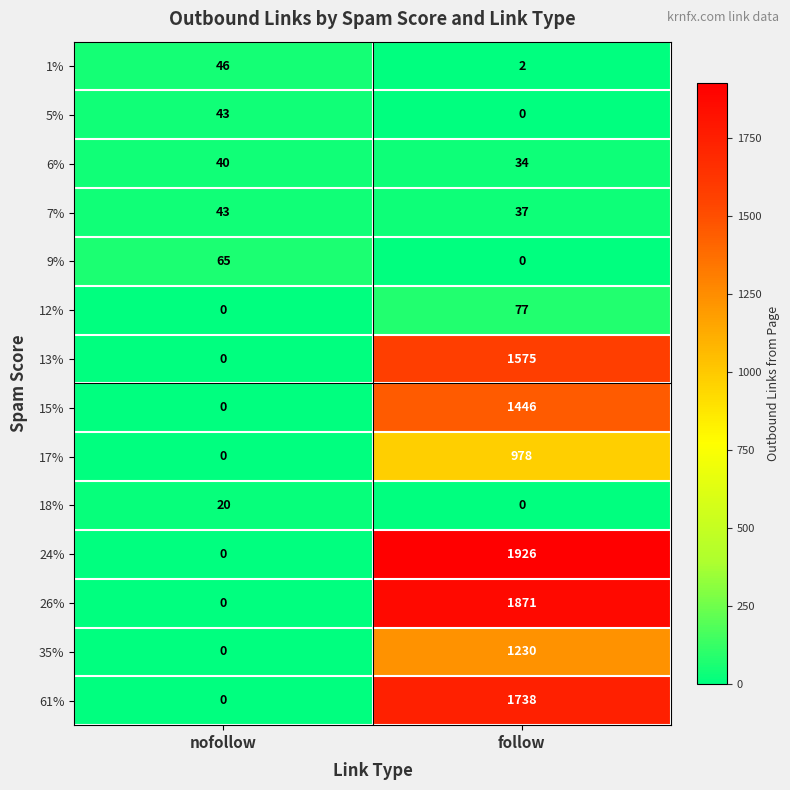

Which series has the largest total across all categories?

24%